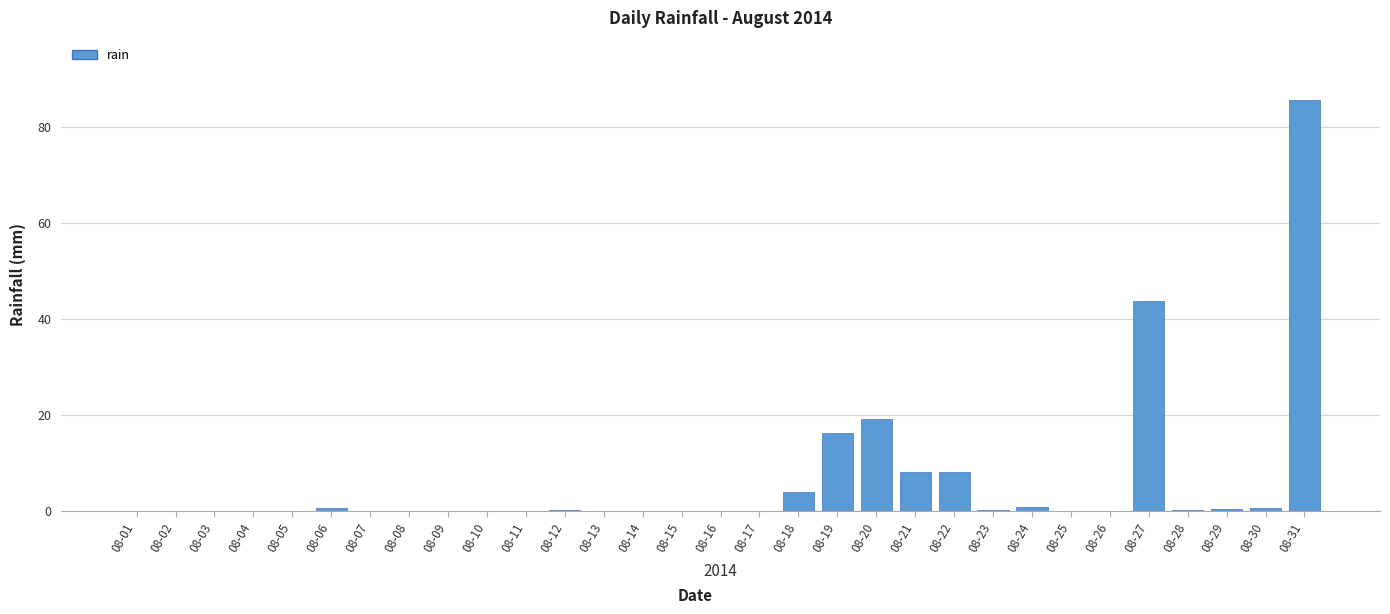

What is the sum of all values?

188.2